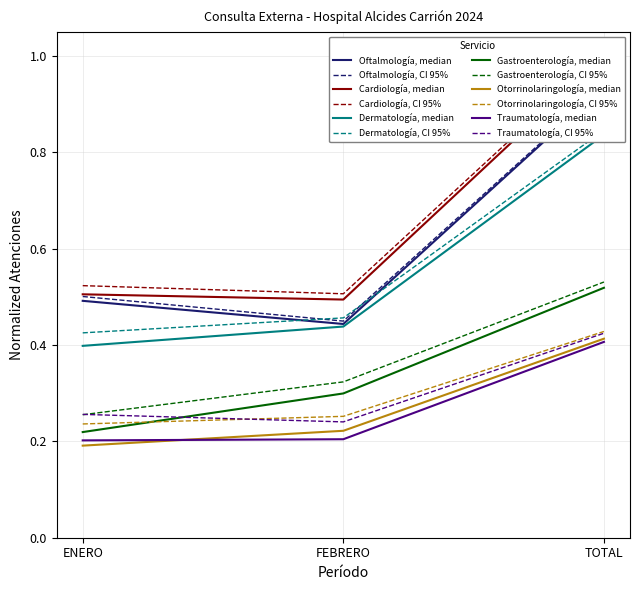

What is the spread (max minus min) of values at ENERO?

0.3